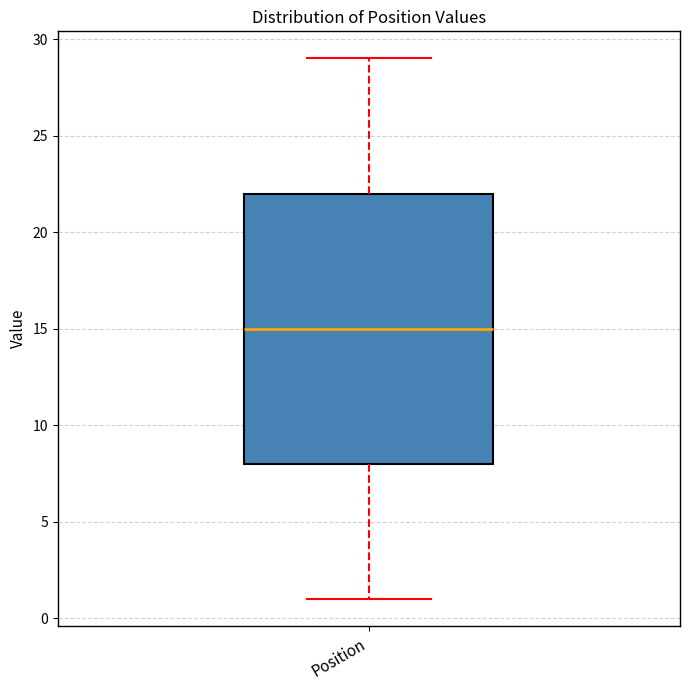

Read this box plot against the y-axis: the position of the median line, the range covered by the box, and the ends of both whiskers. The values are not printed on the chart, so give them approximately, as read against the axis.

median 15, box 8 to 22, whiskers 1 to 29